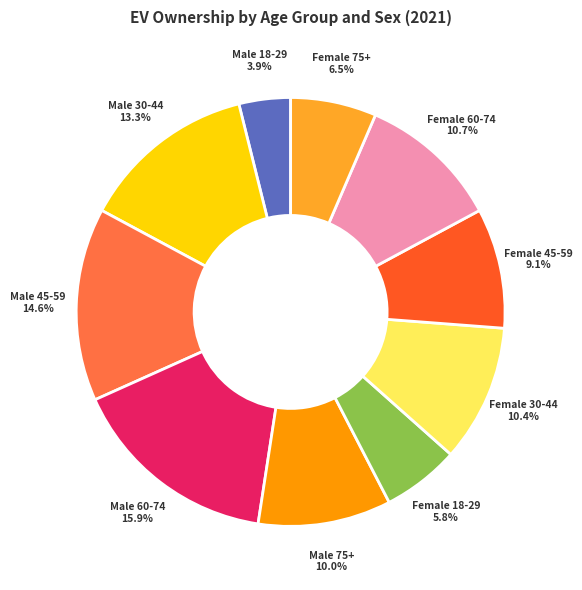

What is the ratio of the value at Female 60-74 to the value at Female 18-29?

1.8